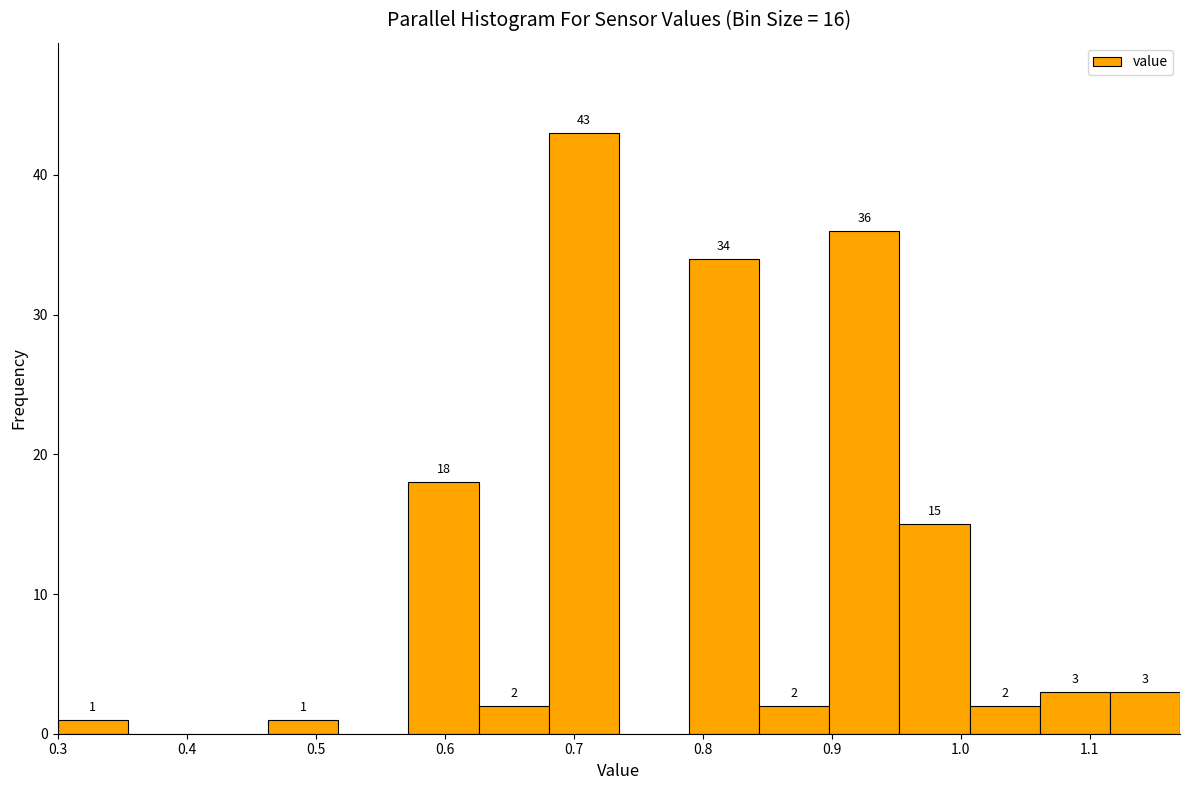

Over which range of the x-axis is the bar tallest?

0.68 to 0.74